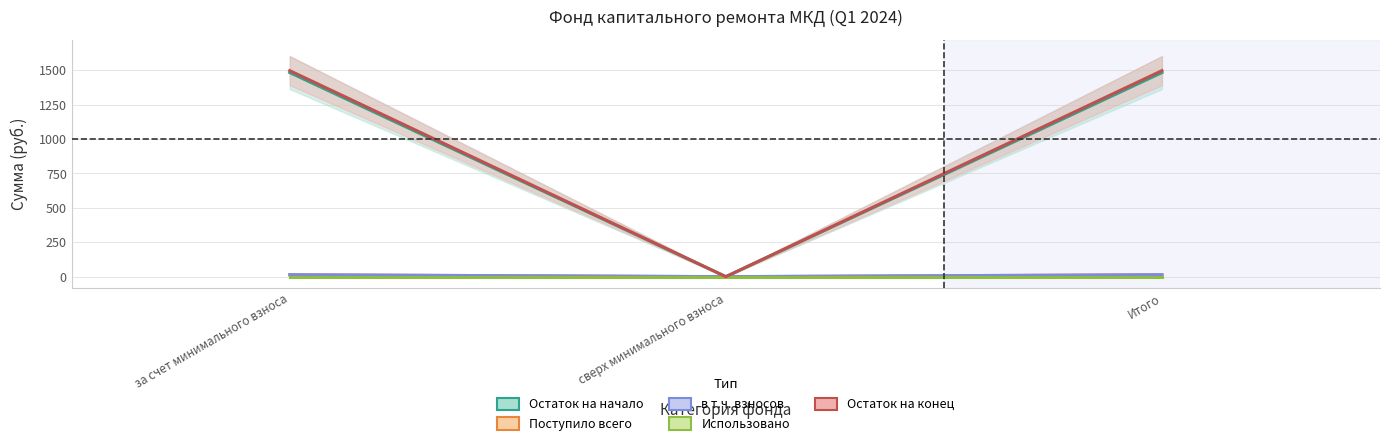

Rank the series at за счет минимального взноса from highest to lowest value.

Остаток на конец, Остаток на начало, Поступило всего, в т.ч. взносов, Использовано